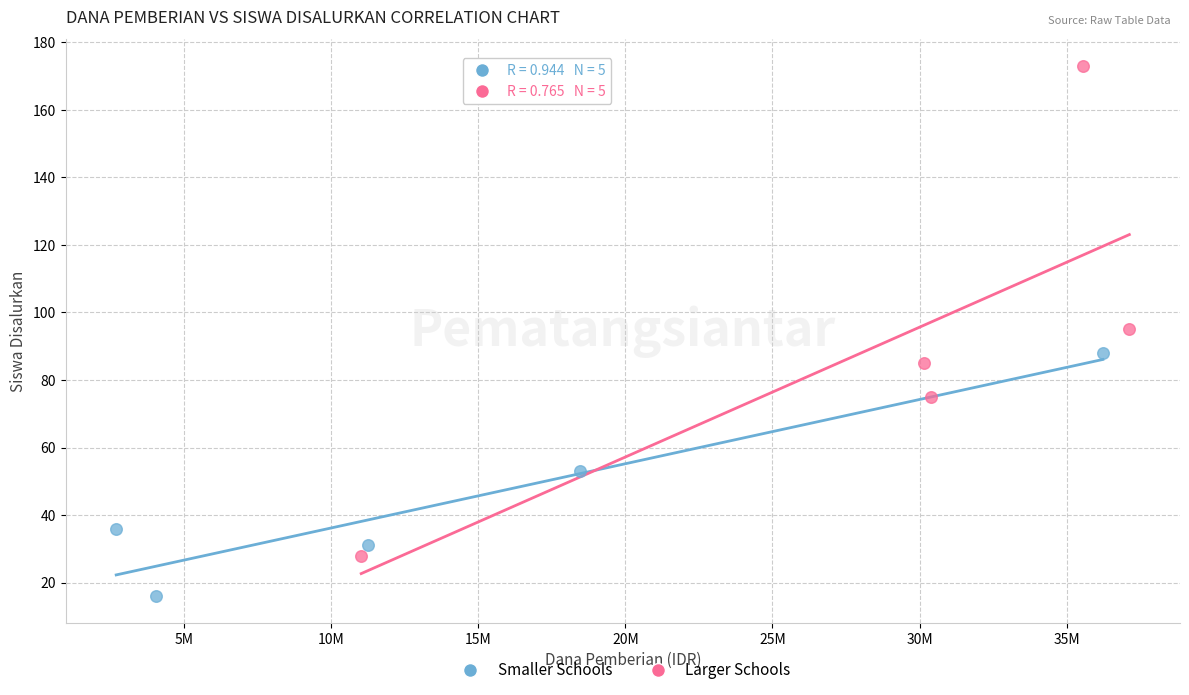

Which series has the widest spread of Y values?

Larger Schools